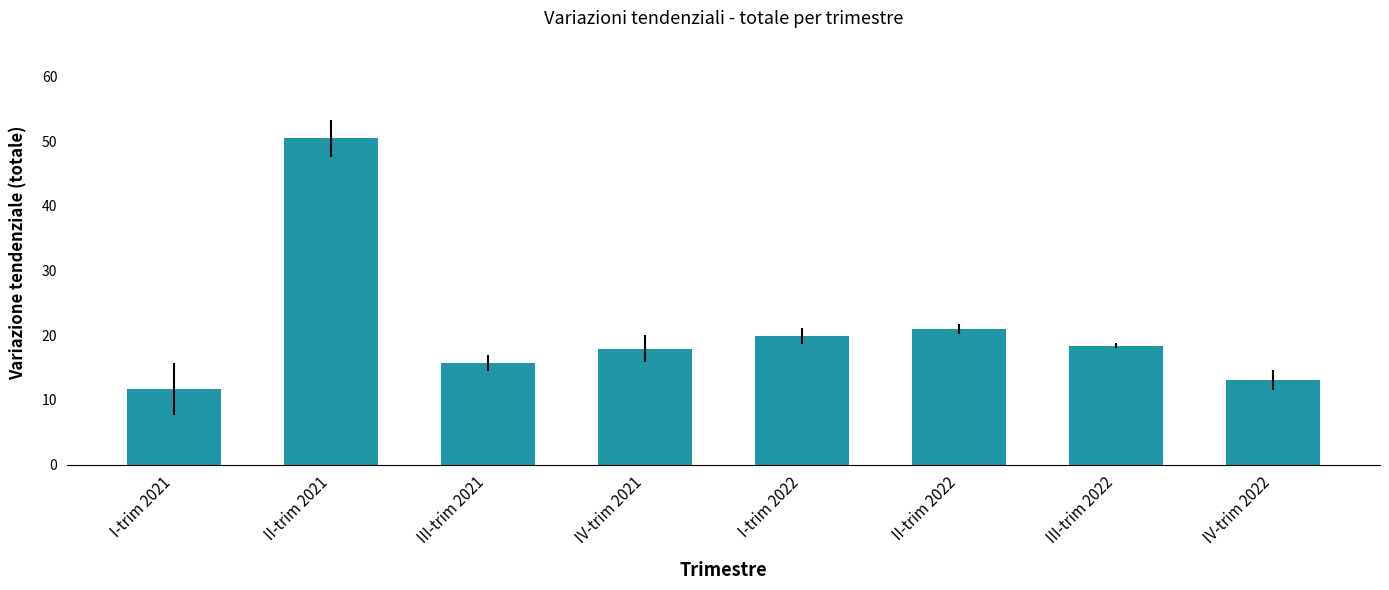

The value at I-trim 2021 is 17.0. True or false?

False